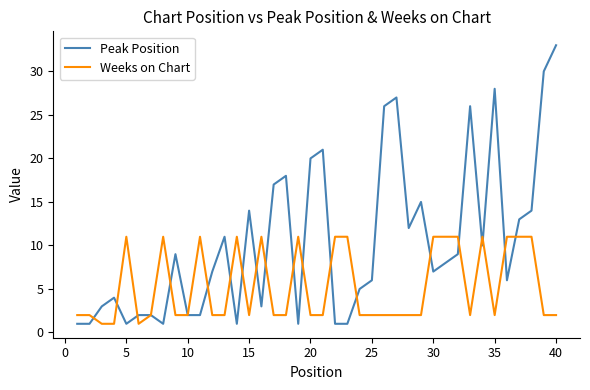

What is the difference between the maximum and minimum values in the Weeks on Chart series?

10